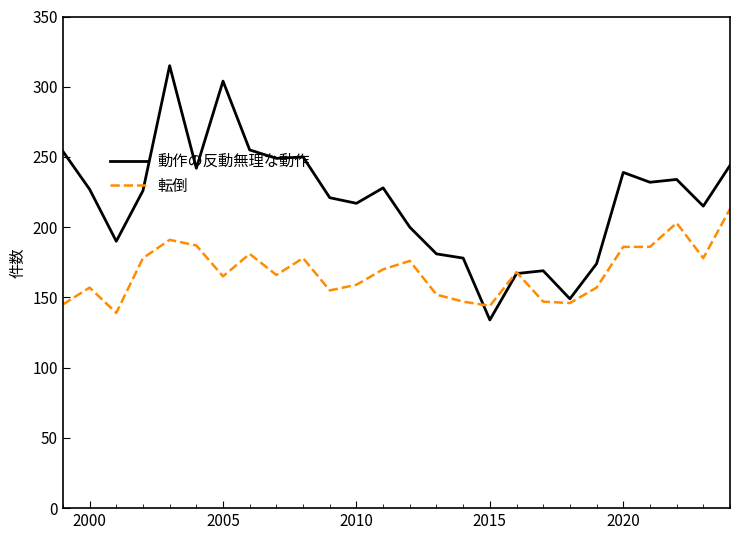

Which series has the largest total across all categories?

動作の反動無理な動作